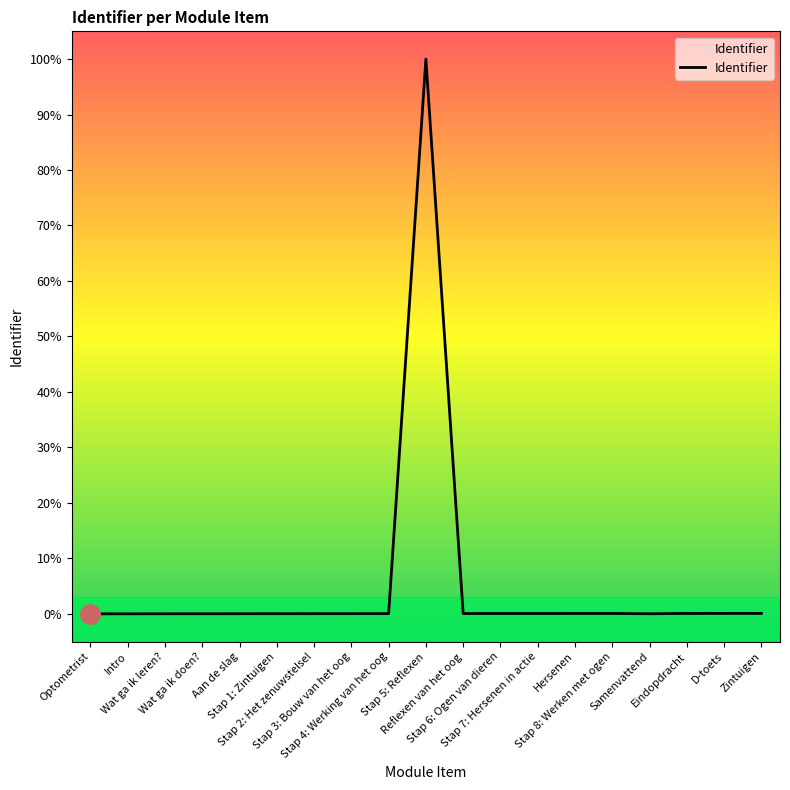

What is the difference between the maximum and minimum values?

100.0